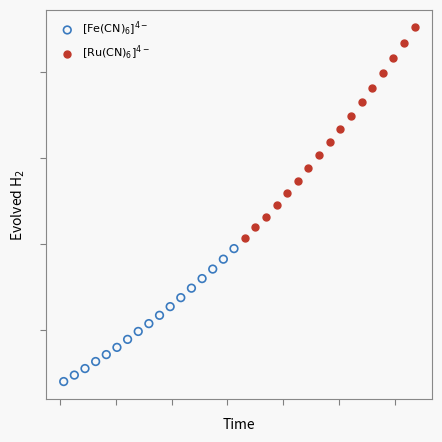

Which series contains the highest Y value?

$[\mathrm{Ru(CN)_6}]^{4-}$